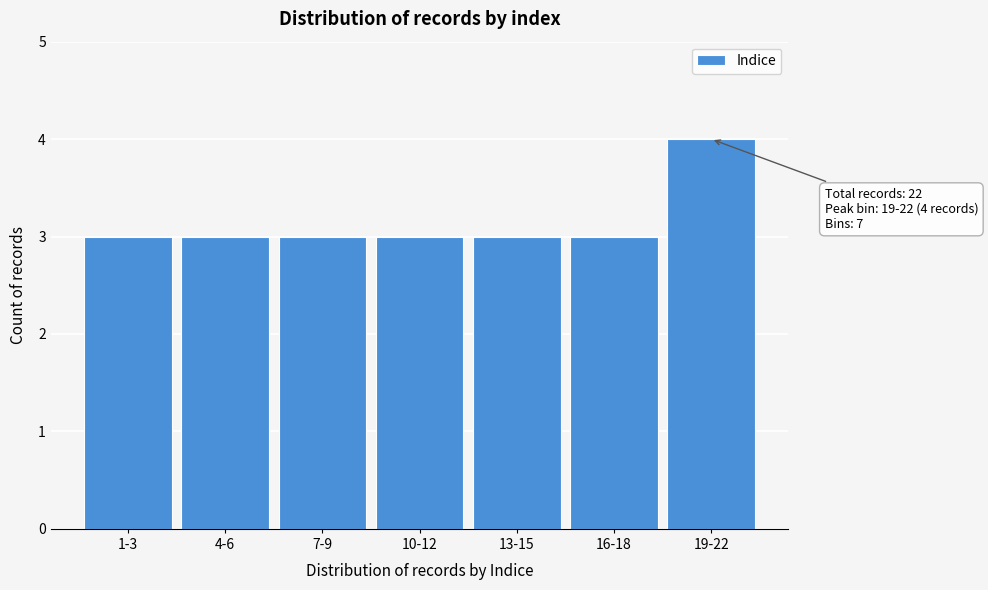

Reading left to right, transcribe all the data shown in this chart.

3	3	3	3	3	3	4